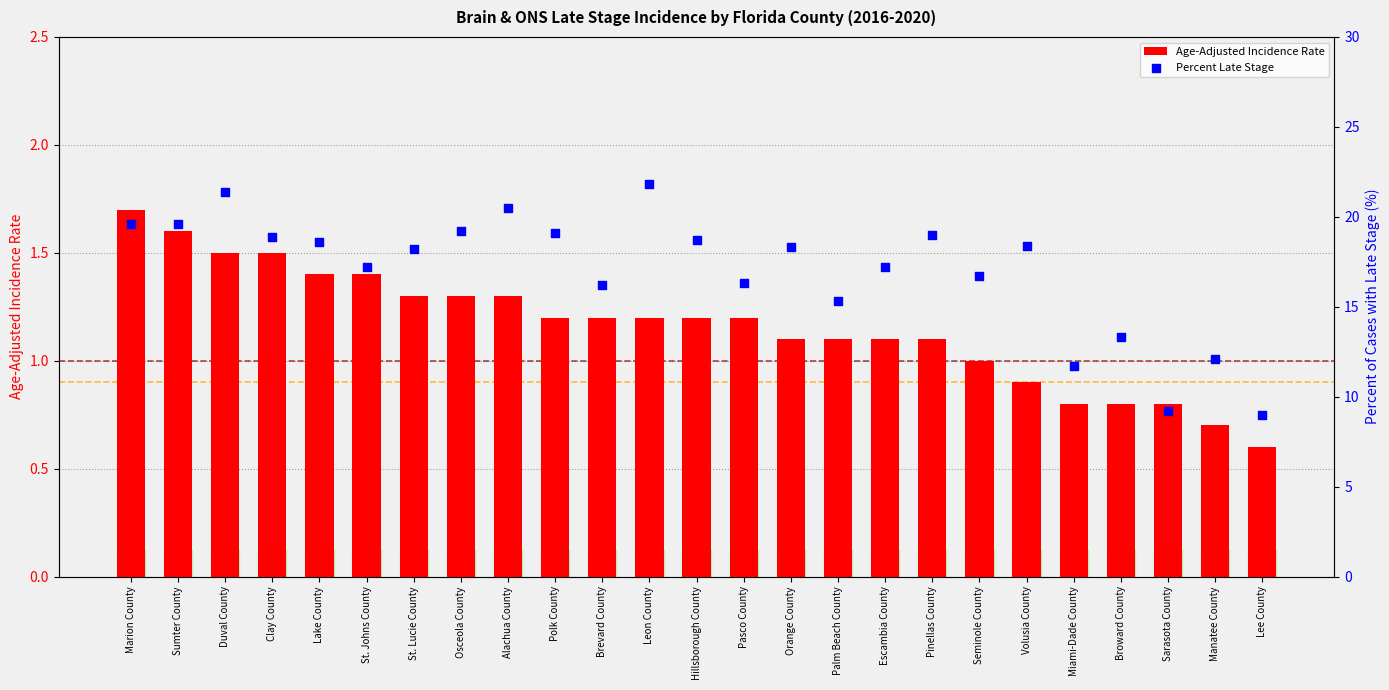

What is the total value across all series at Orange County?

19.4